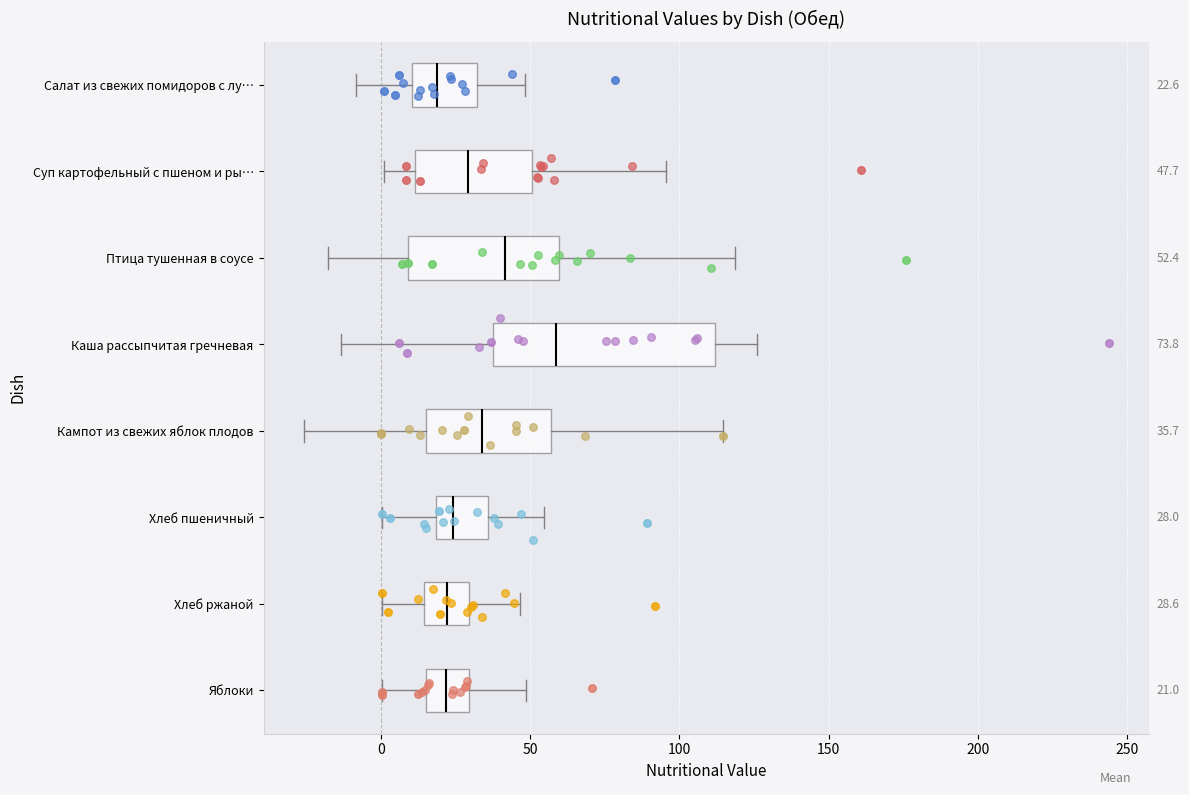

Which box's median line is the furthest to the right?

Каша рассыпчитая гречневая